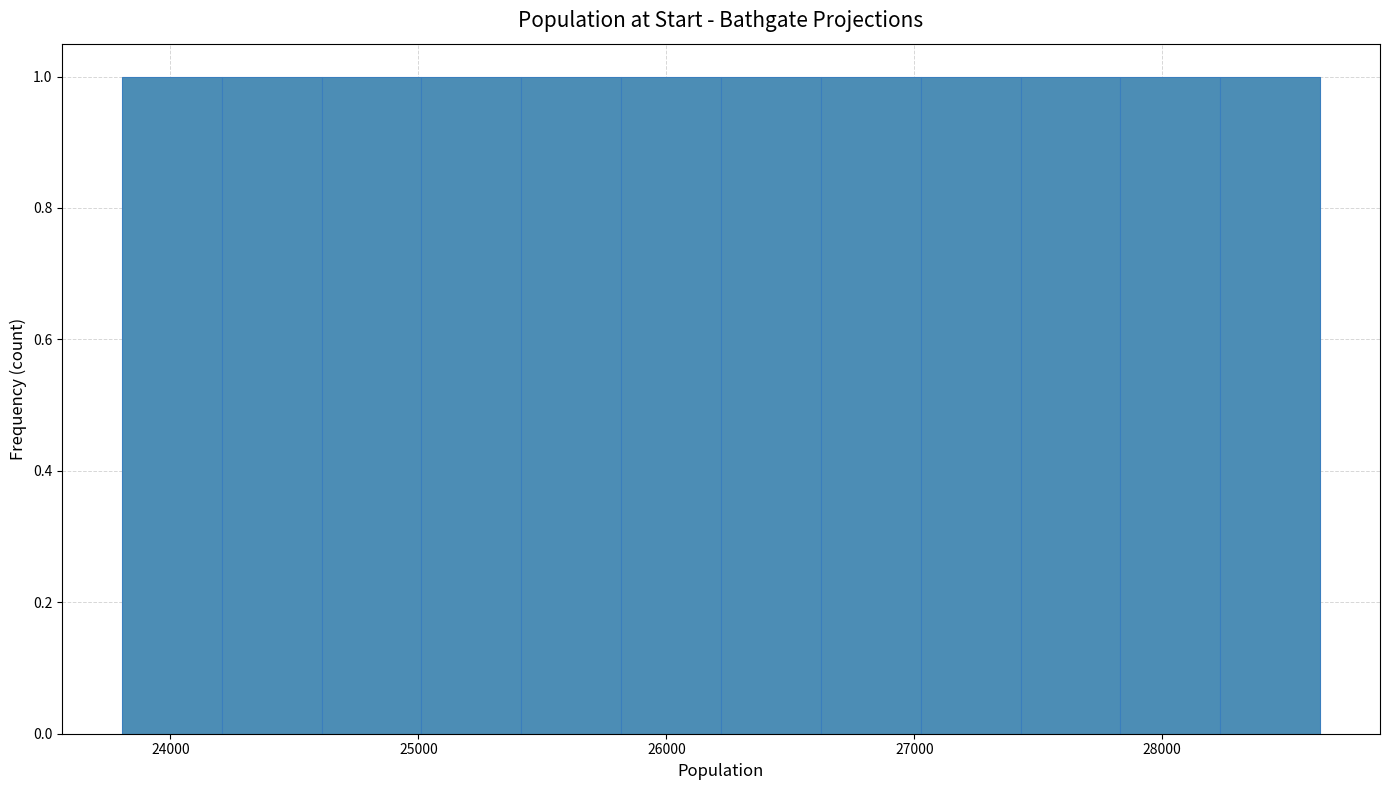

Reading left to right, transcribe this chart: for each bar, give the range it covers on the x-axis and its height. Neither the bar edges nor the heights are printed on the chart, so give them approximately, as read against the axes.

23800 to 24200: 1
24200 to 24600: 1
24600 to 25000: 1
25000 to 25400: 1
25400 to 25800: 1
25800 to 26200: 1
26200 to 26600: 1
26600 to 27000: 1
27000 to 27400: 1
27400 to 27800: 1
27800 to 28200: 1
28200 to 28600: 1